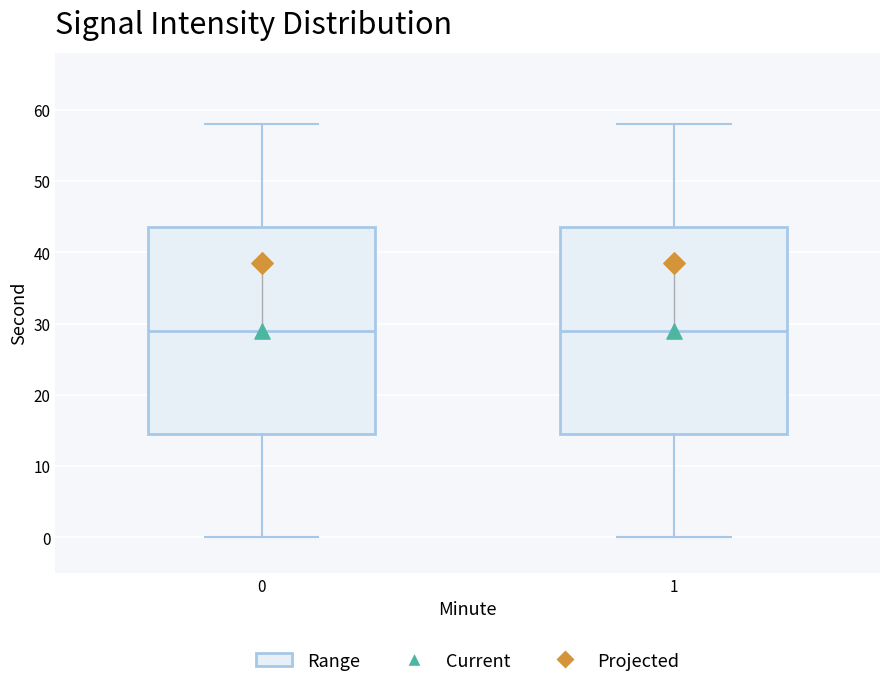

Reading left to right, transcribe this box plot: for each box, give where its median line is, the range the box spans, and where its two whiskers end, as read against the y-axis. The values are not printed on the chart, so give them approximately, as read against the axis.

0: median 29, box 15 to 44, whiskers 0 to 58
1: median 29, box 15 to 44, whiskers 0 to 58